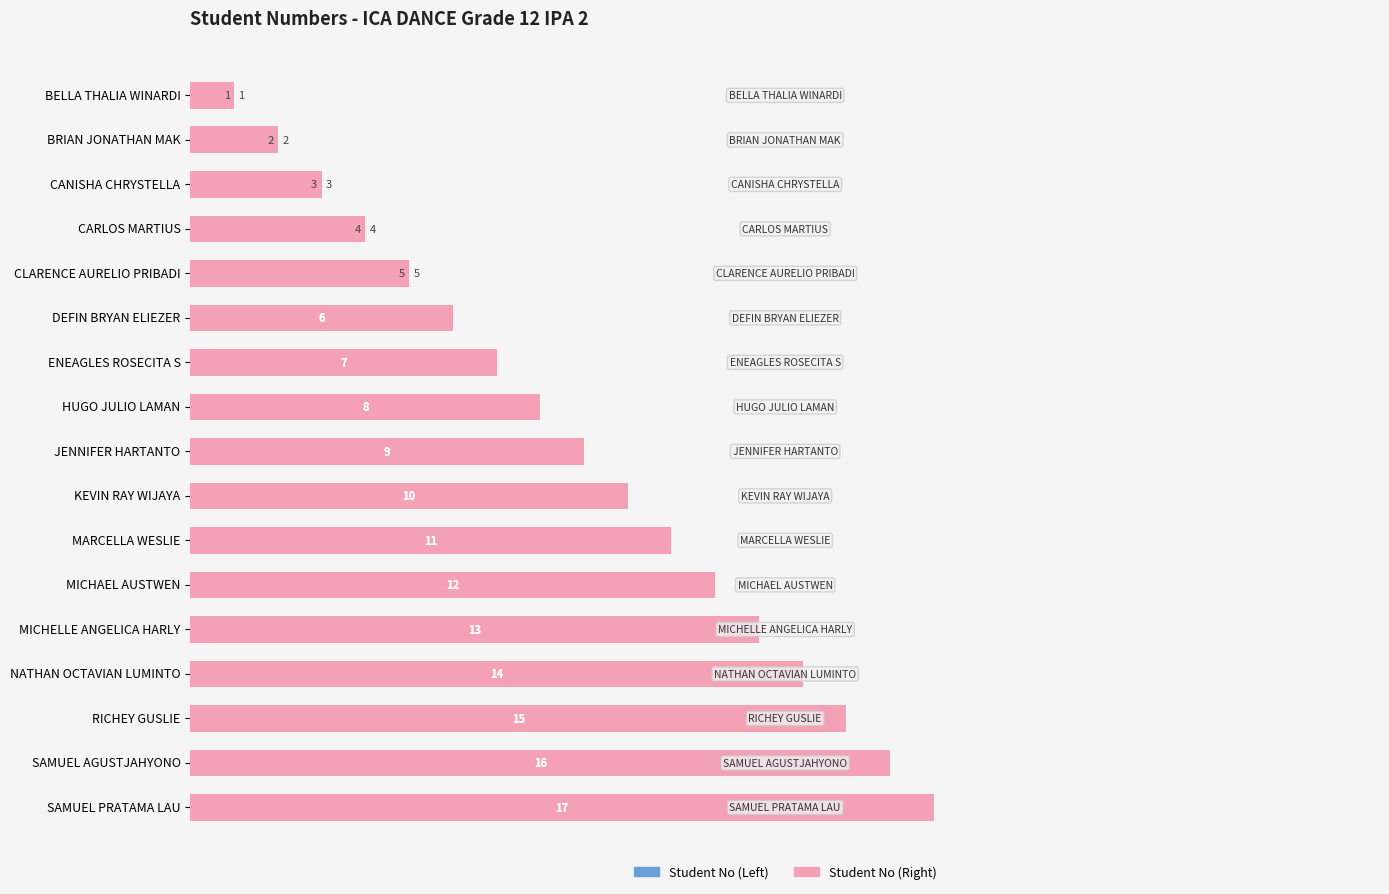

What is the highest value of the Student No (Left) series?

17